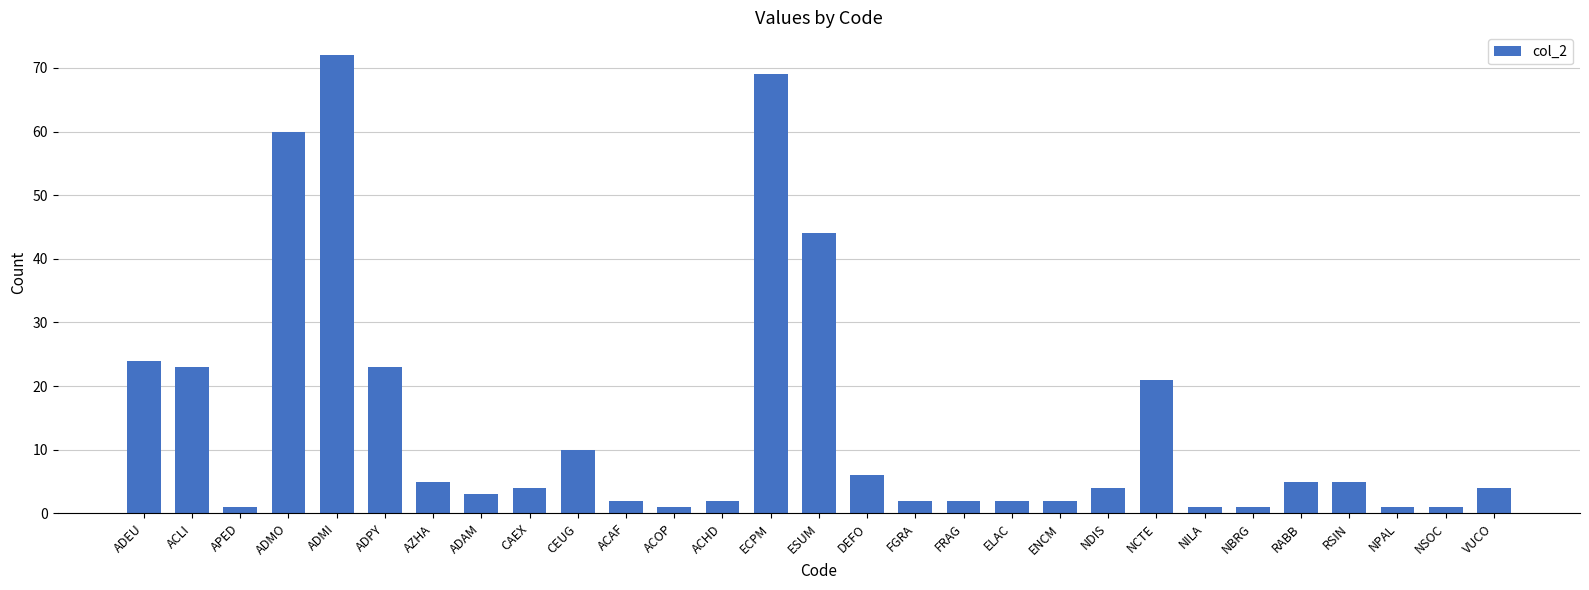

What is the average value?

14